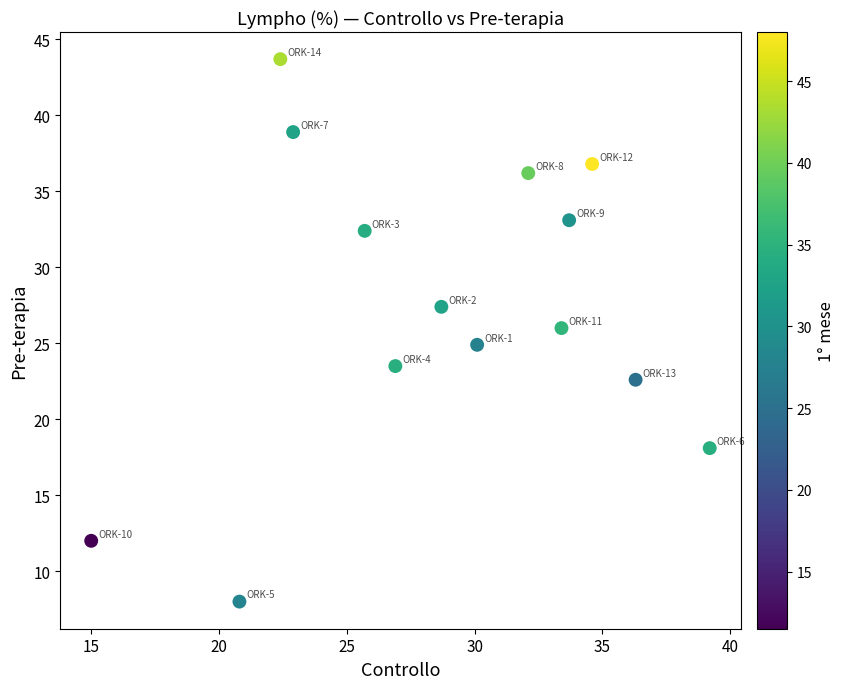

What is the range of Y values (max minus min)?

35.7